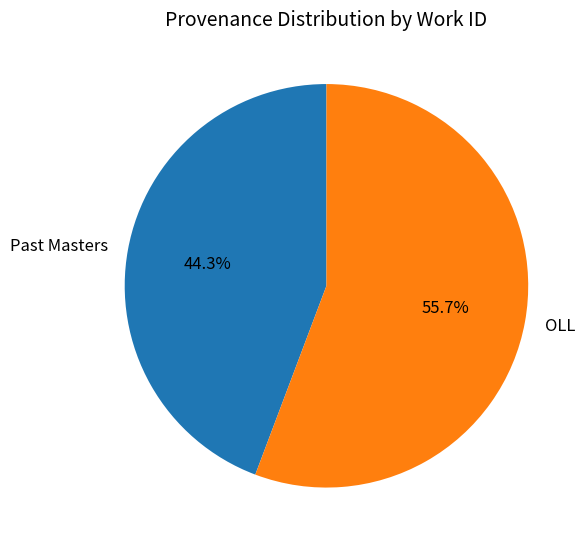

What is the largest slice in the pie chart?

OLL